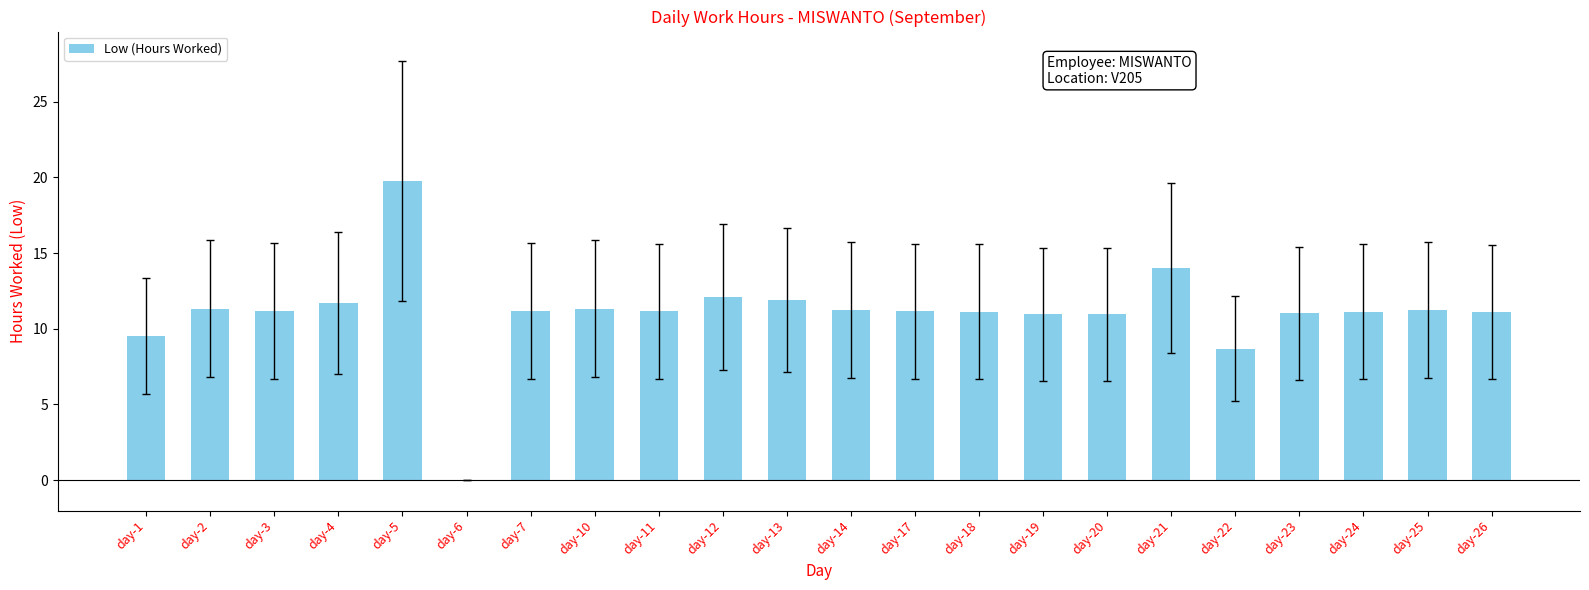

Which label corresponds to the largest value in the chart?

day-5